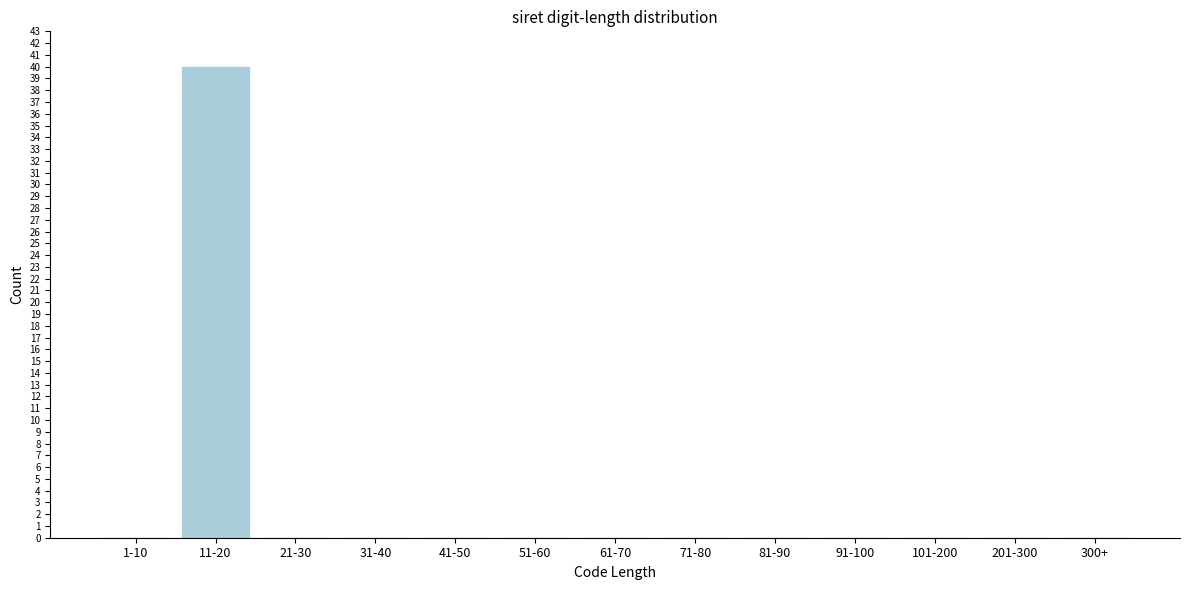

Reading left to right, extract all data points from this chart.

1-10=0	11-20=40	21-30=0	31-40=0	41-50=0	51-60=0	61-70=0	71-80=0	81-90=0	91-100=0	101-200=0	201-300=0	300+=0